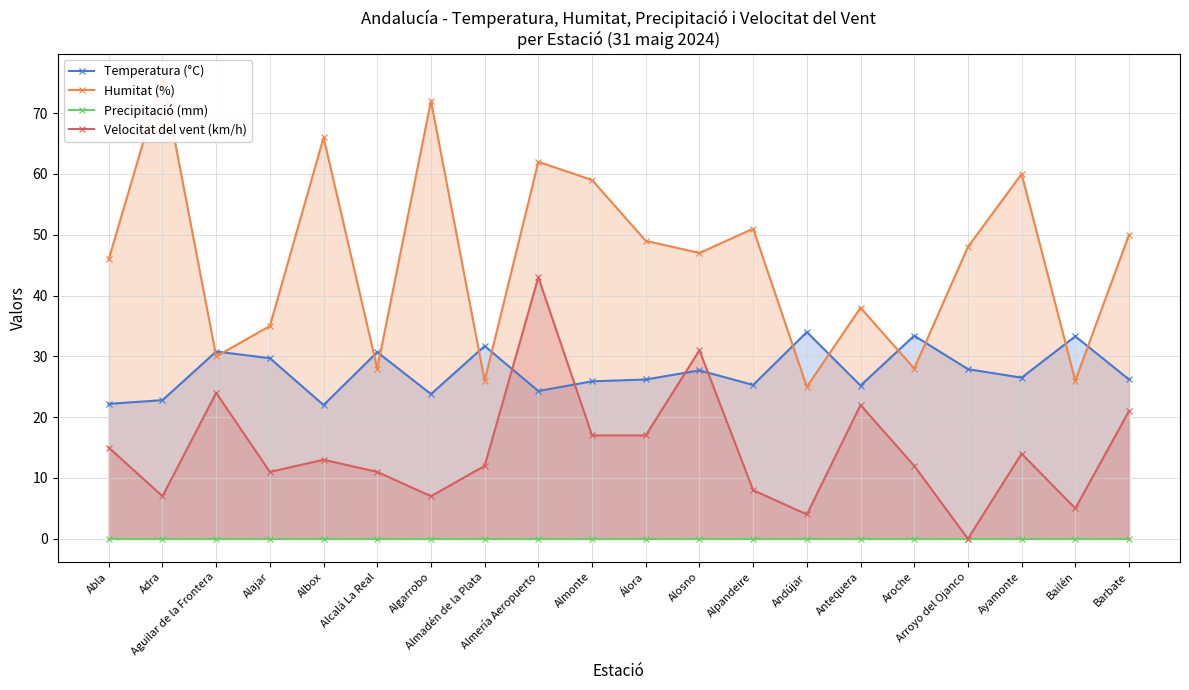

What is the average value of the Velocitat del vent (km/h) series?

15